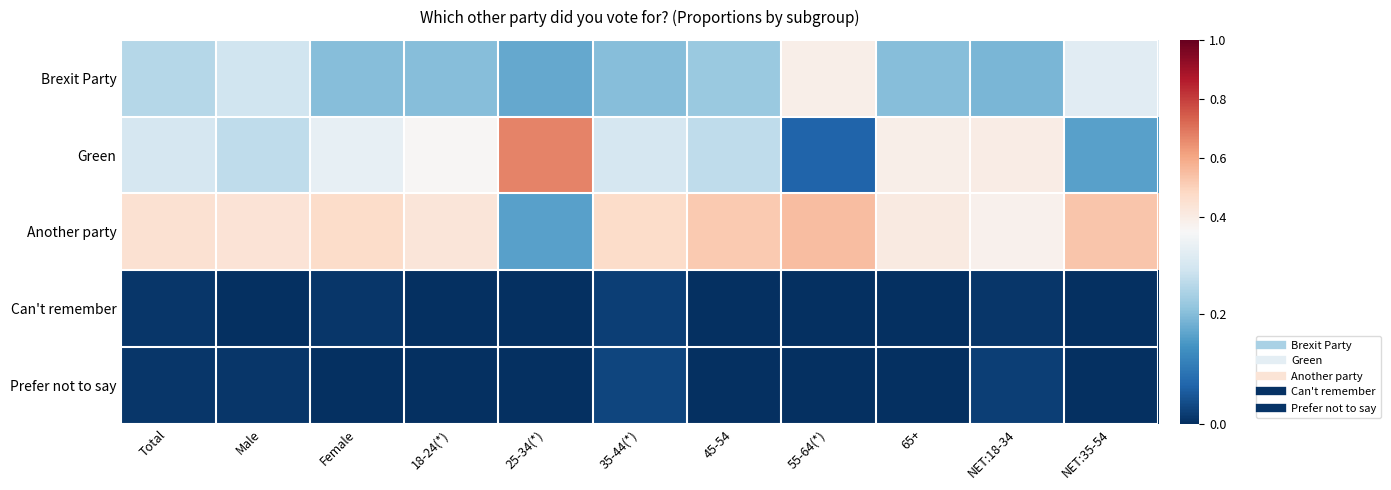

How many categories are shown in the chart?

11